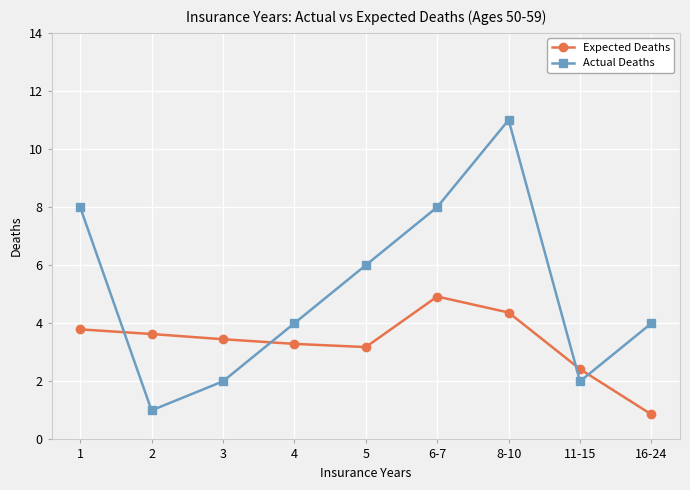

What are all the series names shown in the legend?

Expected Deaths, Actual Deaths